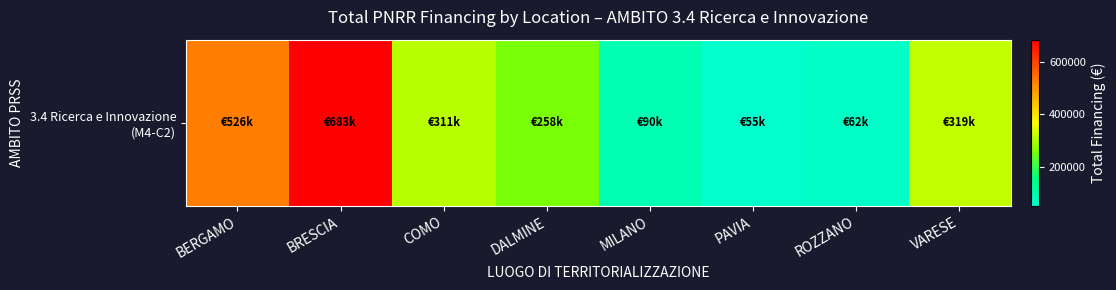

Where does the data first go above 311136?

BERGAMO